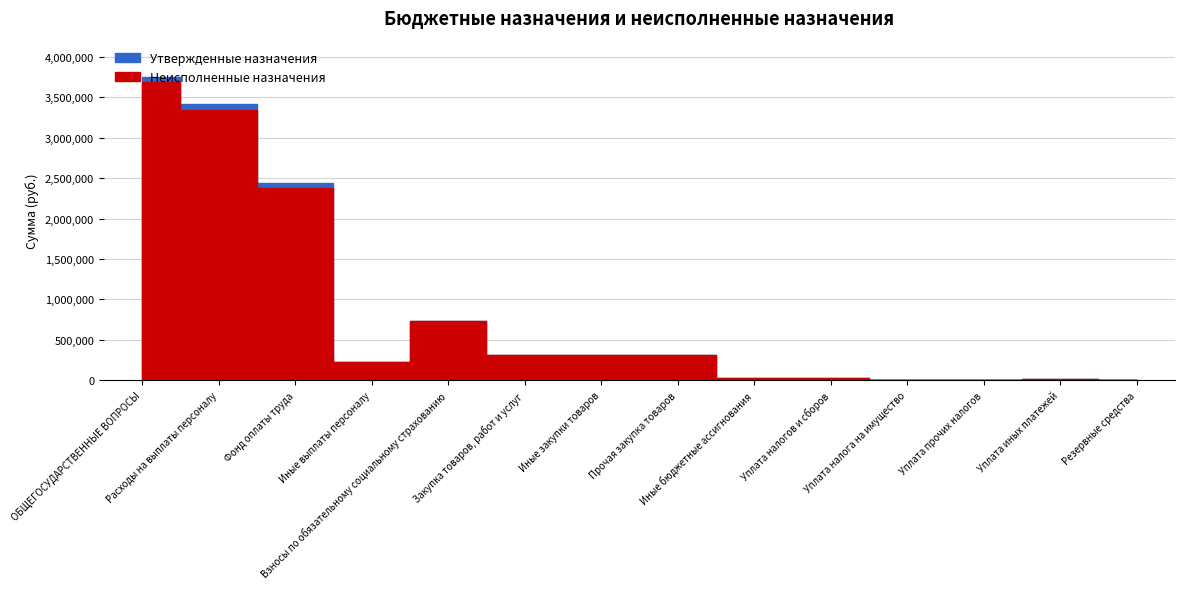

At which category is the sum across all series the highest?

ОБЩЕГОСУДАРСТВЕННЫЕ ВОПРОСЫ